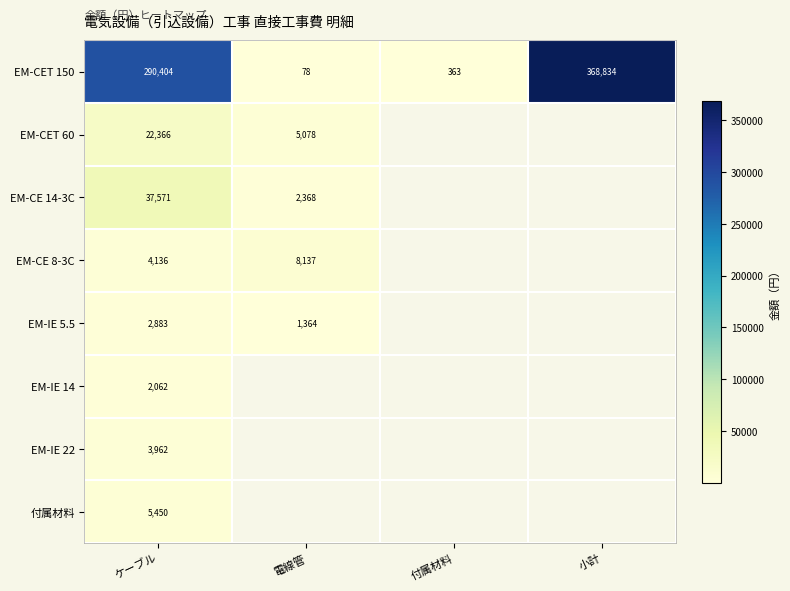

The value of EM-CE 14-3C at ケーブル is 18095. True or false?

False